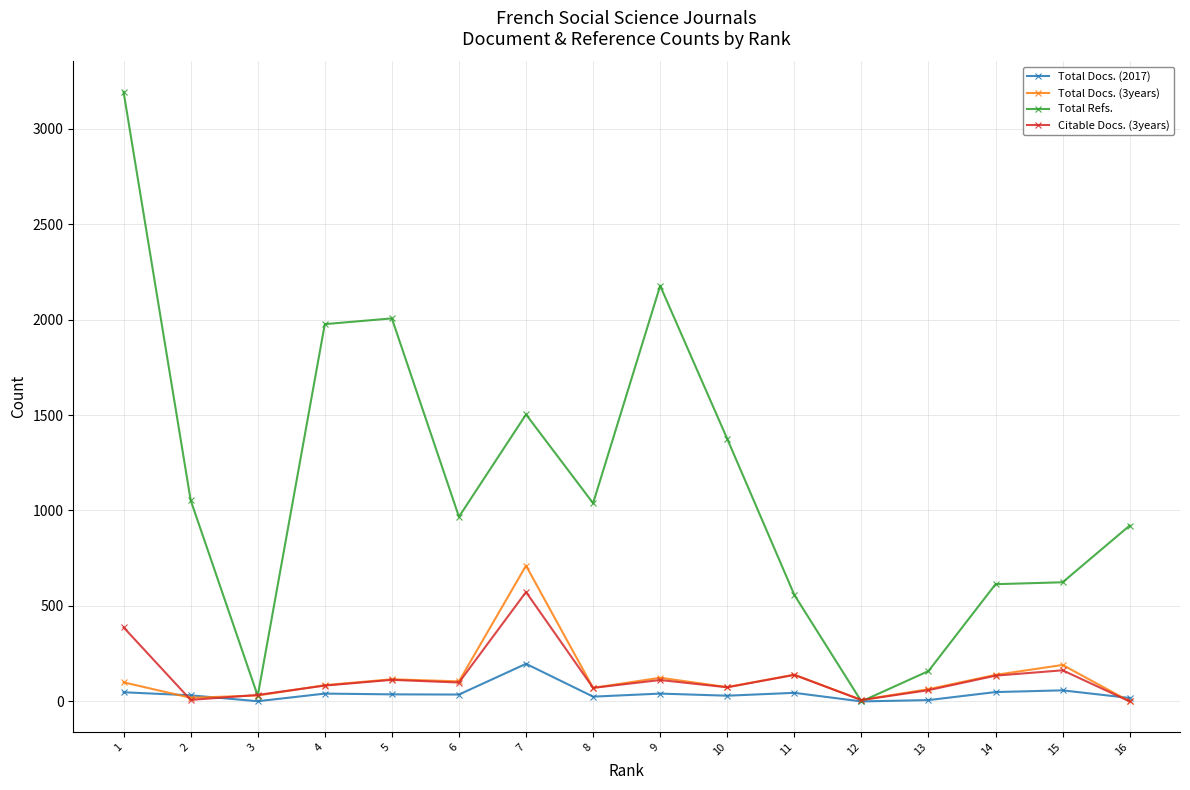

Which series has the widest spread of values?

Total Refs.